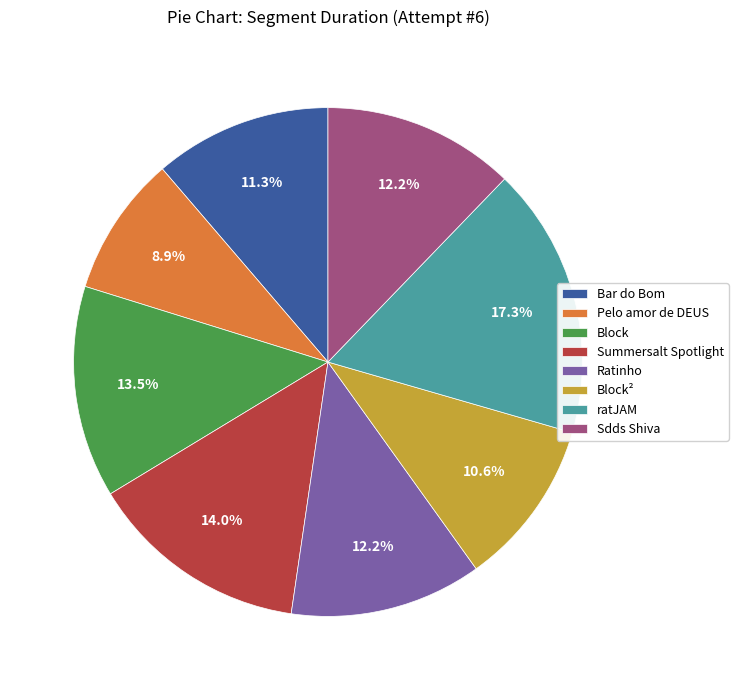

What is the smallest slice in the pie chart?

Pelo amor de DEUS